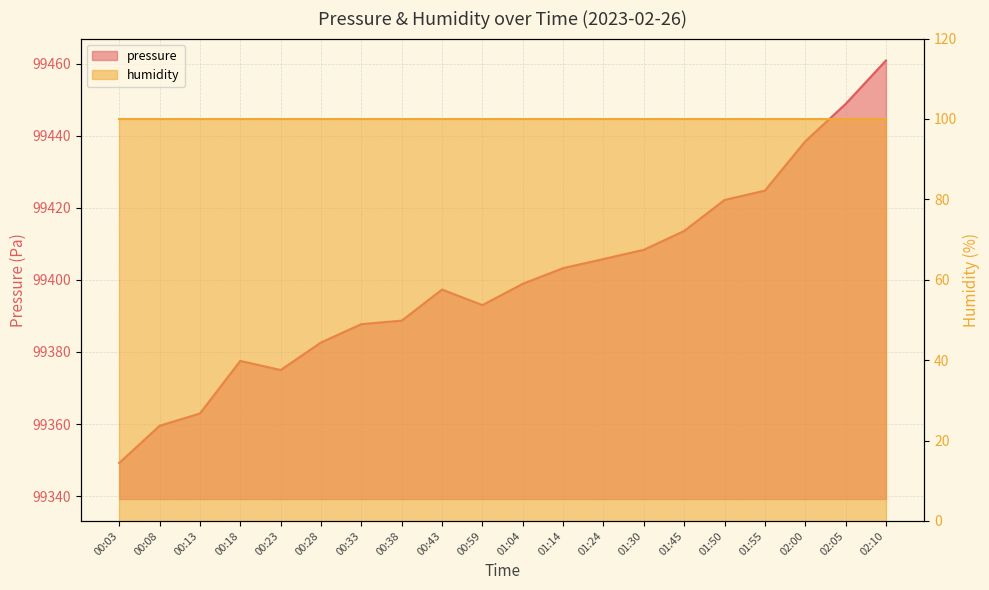

Where is the data nearest to the value 99405?

01:24